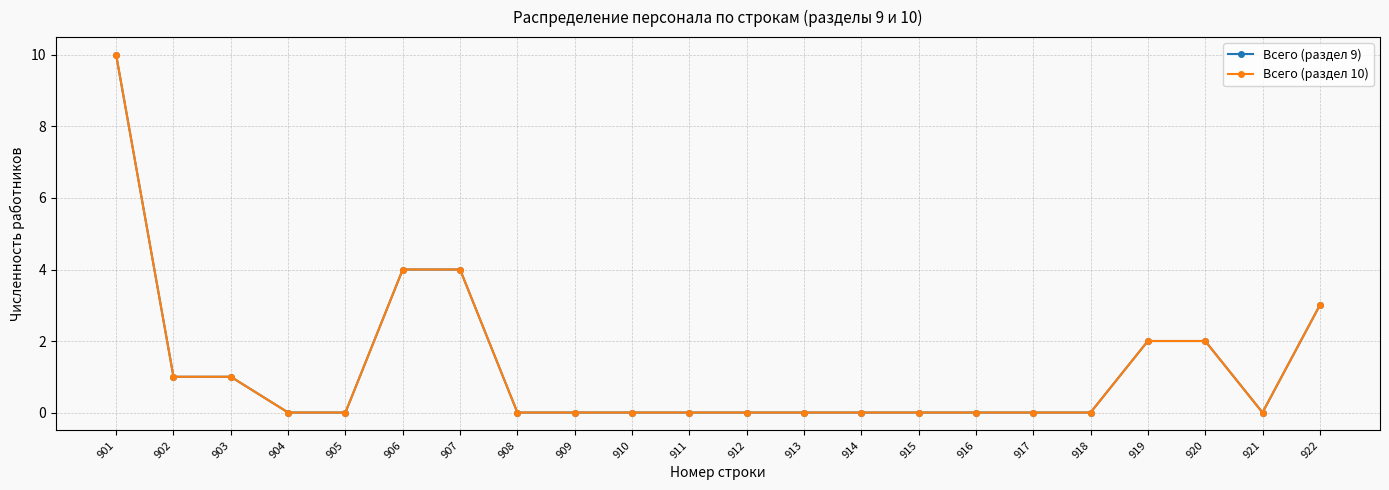

True or false: Всего (раздел 9) and Всего (раздел 10) intersect in this chart.

False